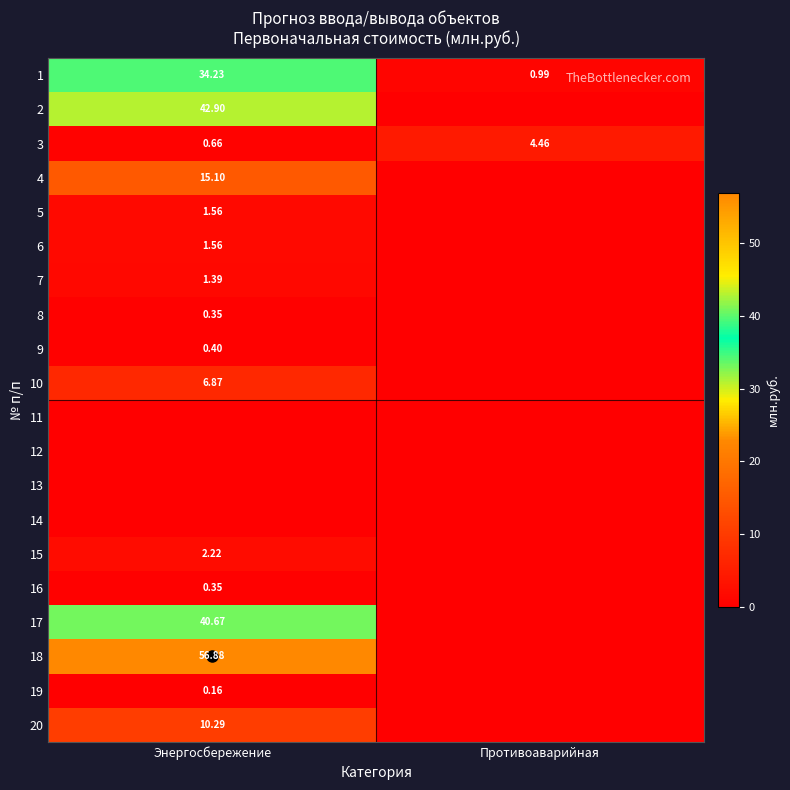

How many values in the 15 series exceed 2?

1